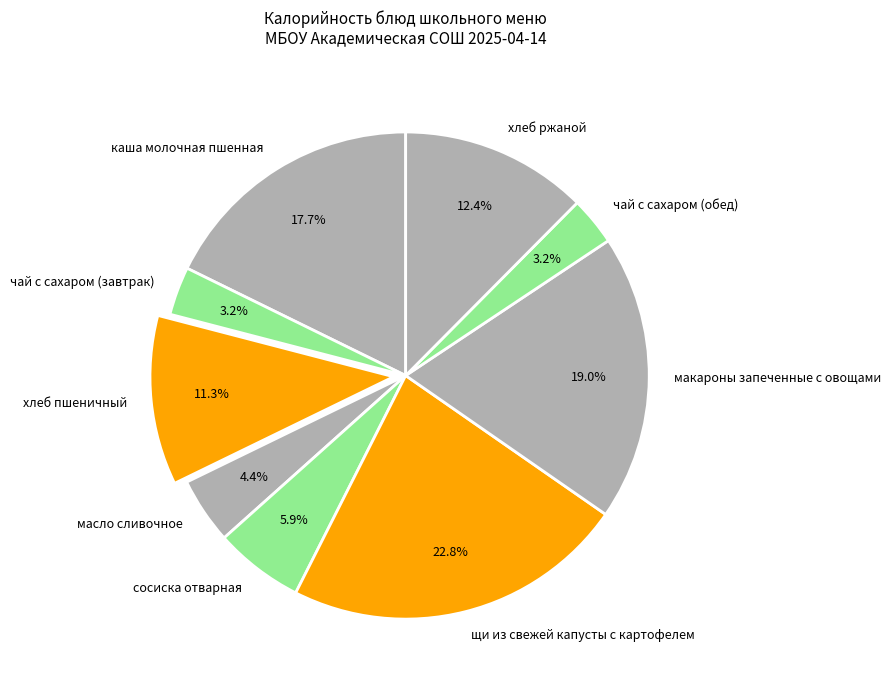

Is it true that хлеб пшеничный is 11% of the pie?

True